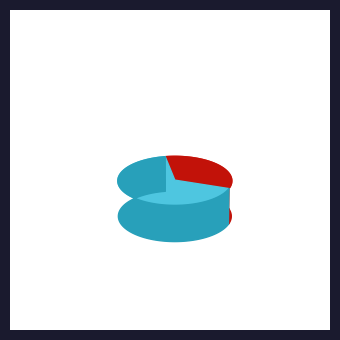

Count the number of slices in the pie.

2